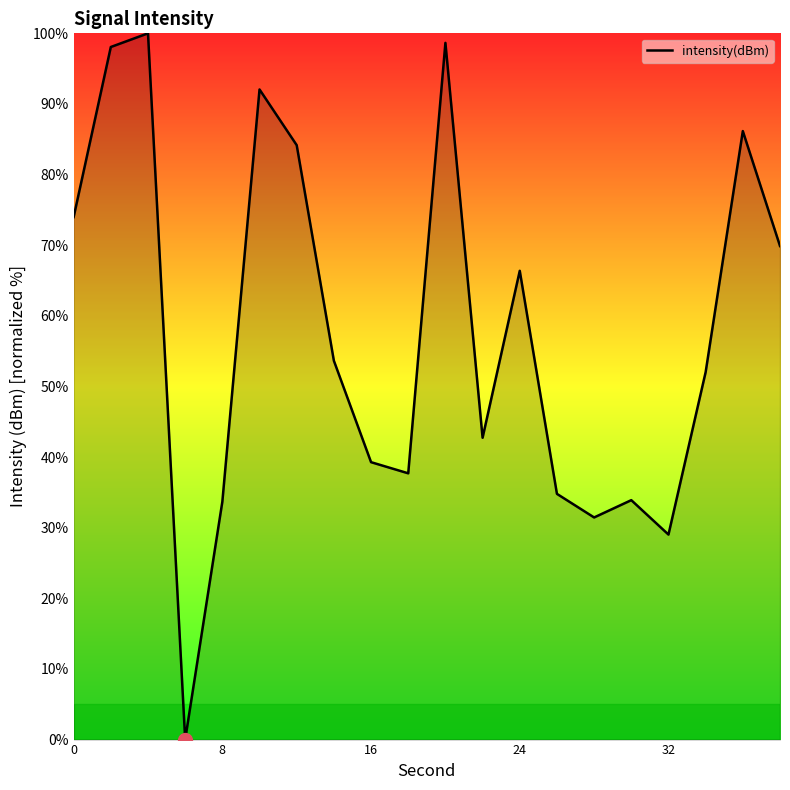

What is the greatest value displayed?

100.0